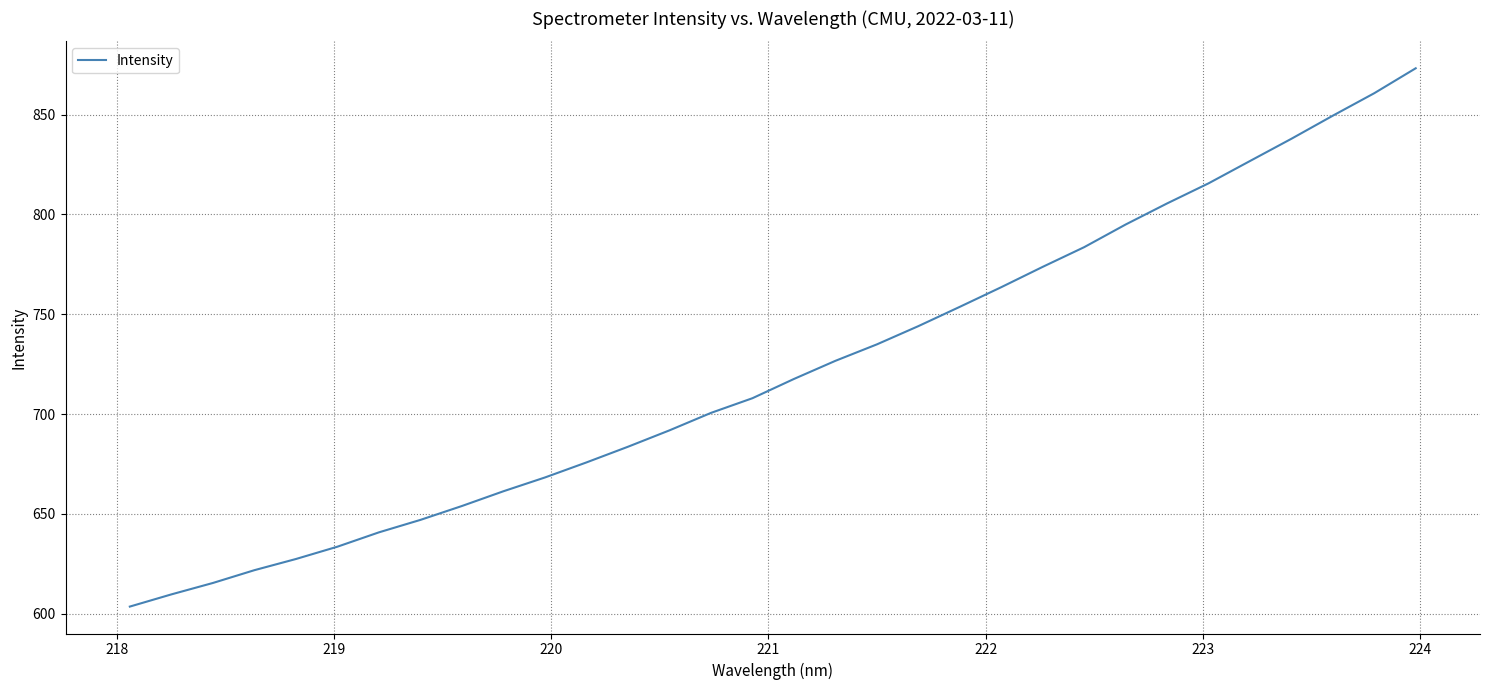

What is the difference between the maximum and minimum values?

269.6